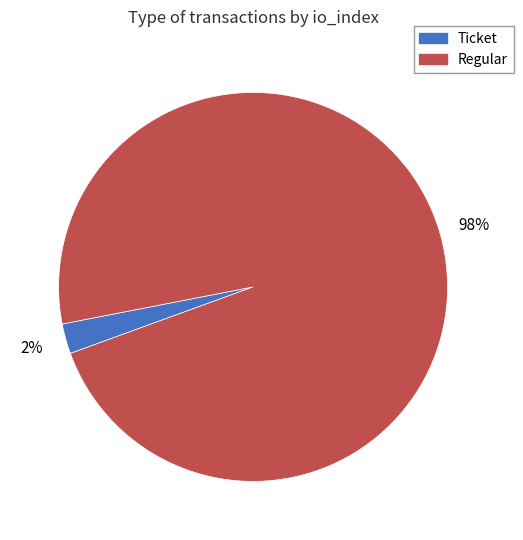

How many segments does this pie chart have?

2